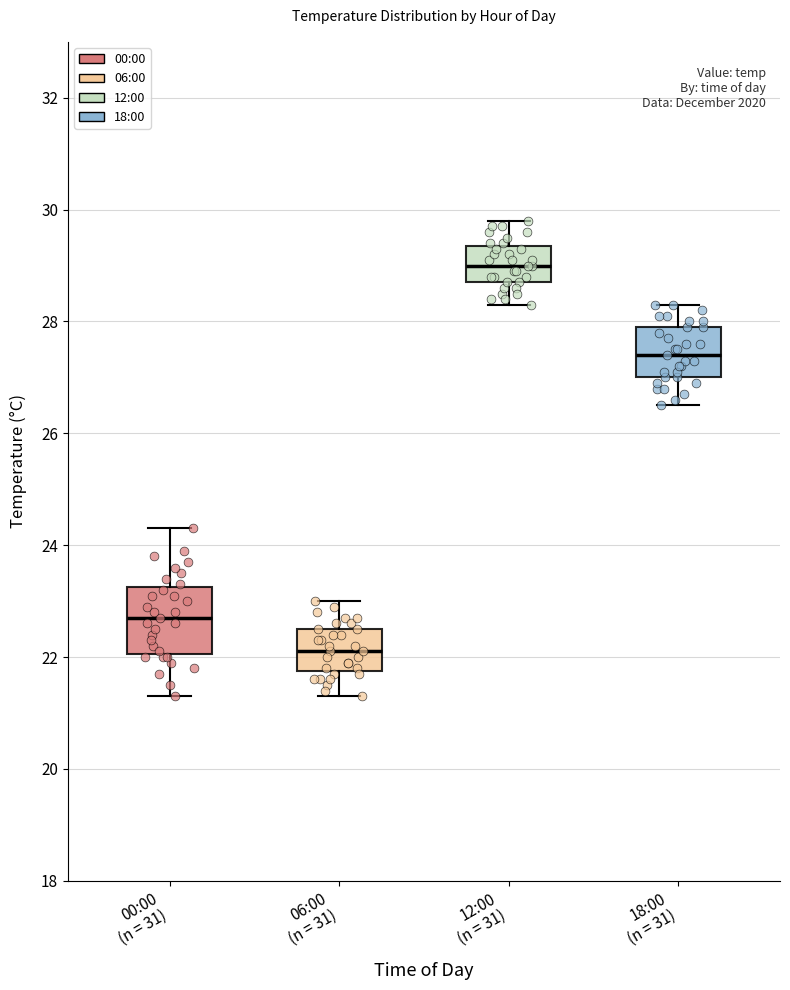

Reading left to right, read every box against the y-axis: the position of its median line, the range the box covers, and the ends of its whiskers. The values are not printed on the chart, so give them approximately, as read against the axis.

00:00 (n = 31): median 22.8, box 22.0 to 23.2, whiskers 21.4 to 24.4
06:00 (n = 31): median 22.2, box 21.8 to 22.6, whiskers 21.4 to 23.0
12:00 (n = 31): median 29.0, box 28.8 to 29.4, whiskers 28.4 to 29.8
18:00 (n = 31): median 27.4, box 27.0 to 28.0, whiskers 26.6 to 28.4